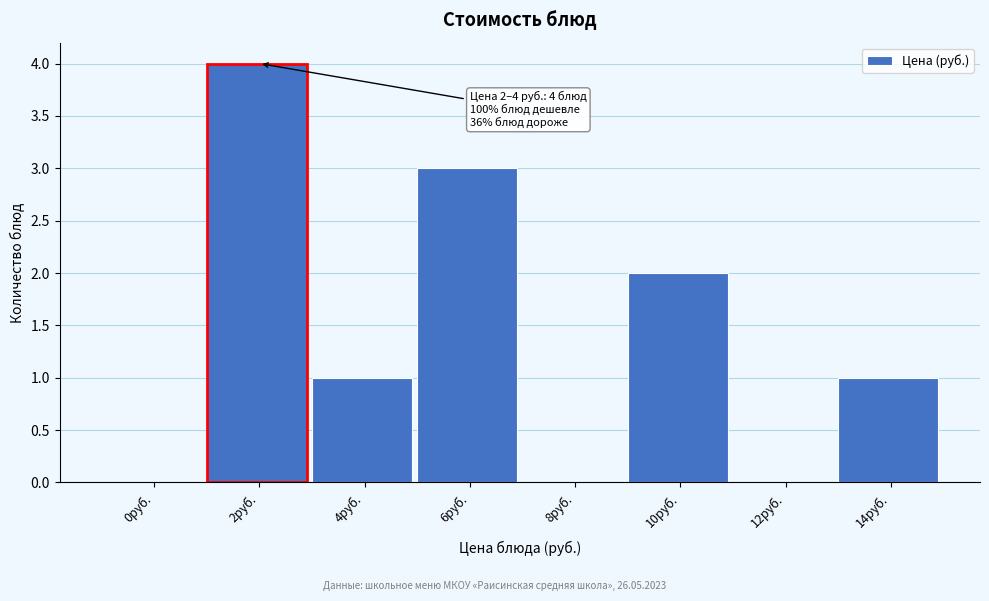

Reading right to left, list all the values displayed in this chart.

14руб.=1	12руб.=0	10руб.=2	8руб.=0	6руб.=3	4руб.=1	2руб.=4	0руб.=0